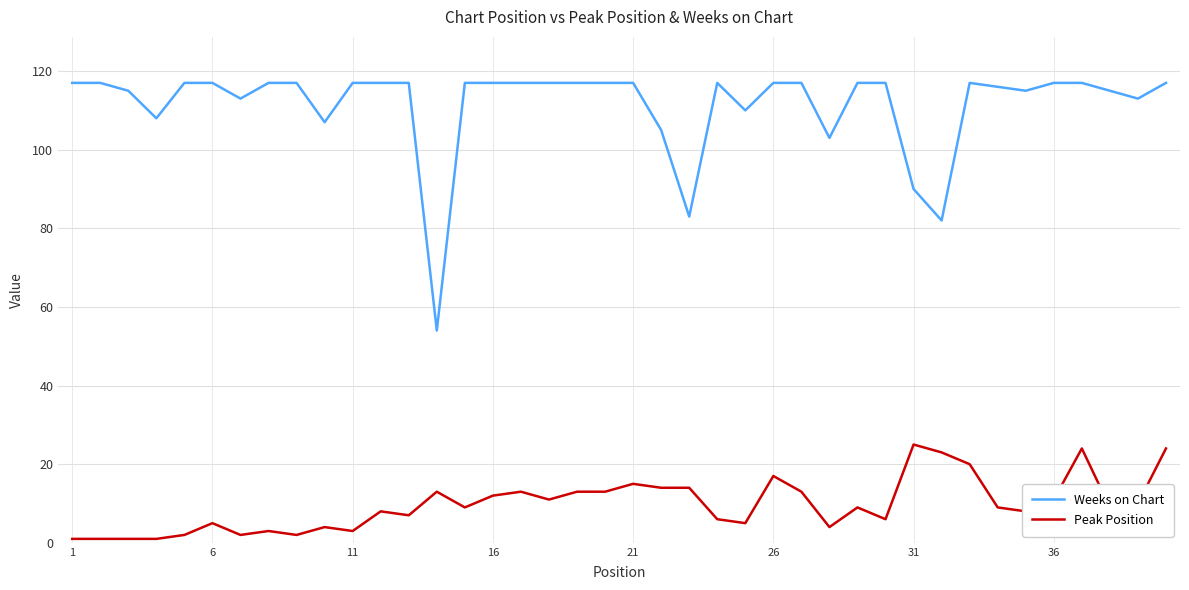

True or false: Peak Position and Weeks on Chart cross at least once.

False